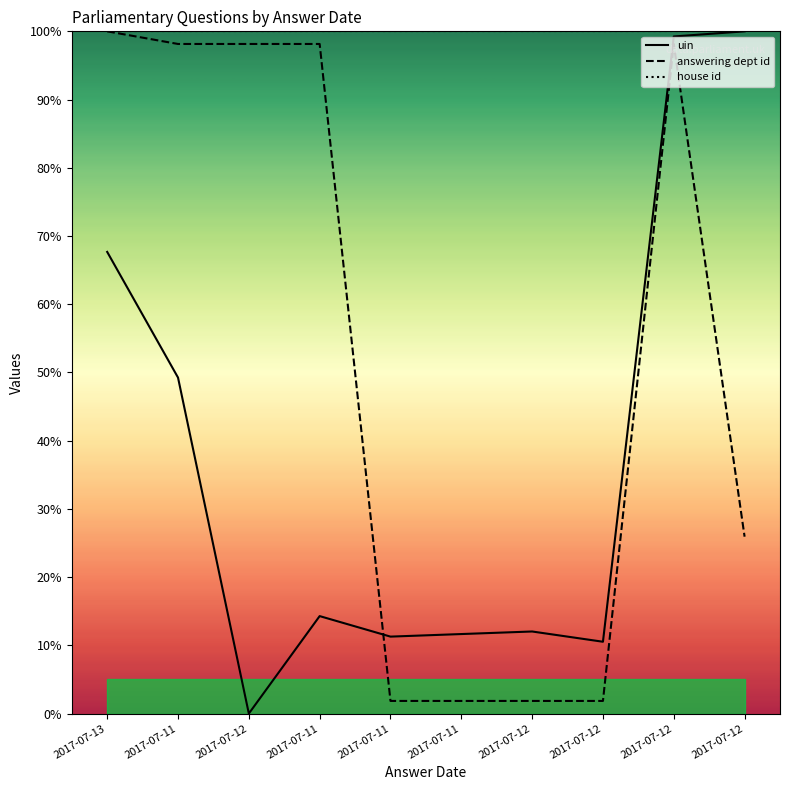

How many values in the uin series exceed 14?

5